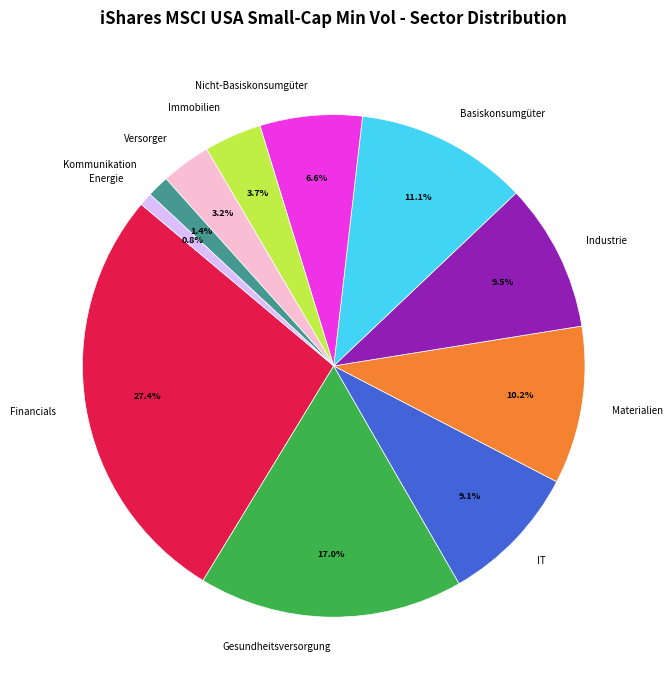

What is the ratio of the value at Gesundheitsversorgung to the value at Immobilien?

4.6